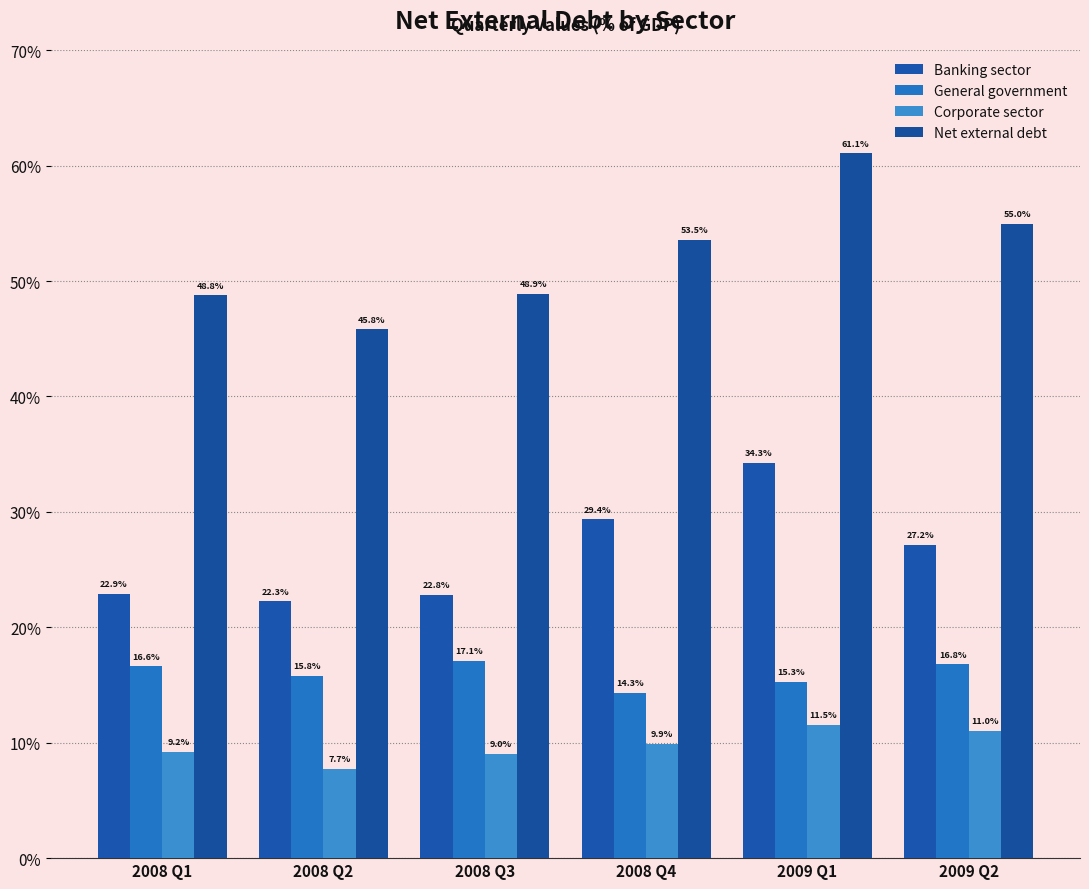

What is the minimum value for Banking sector?

22.3